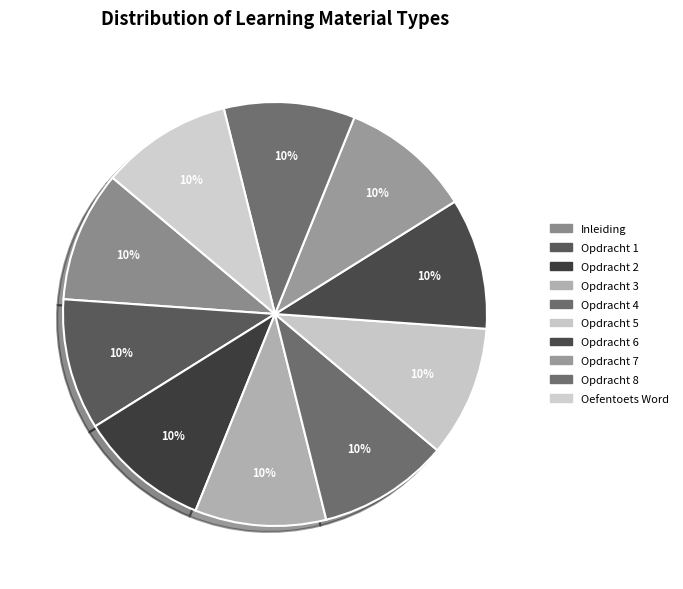

Which has a higher value, Opdracht 4 or Oefentoets Word?

Oefentoets Word